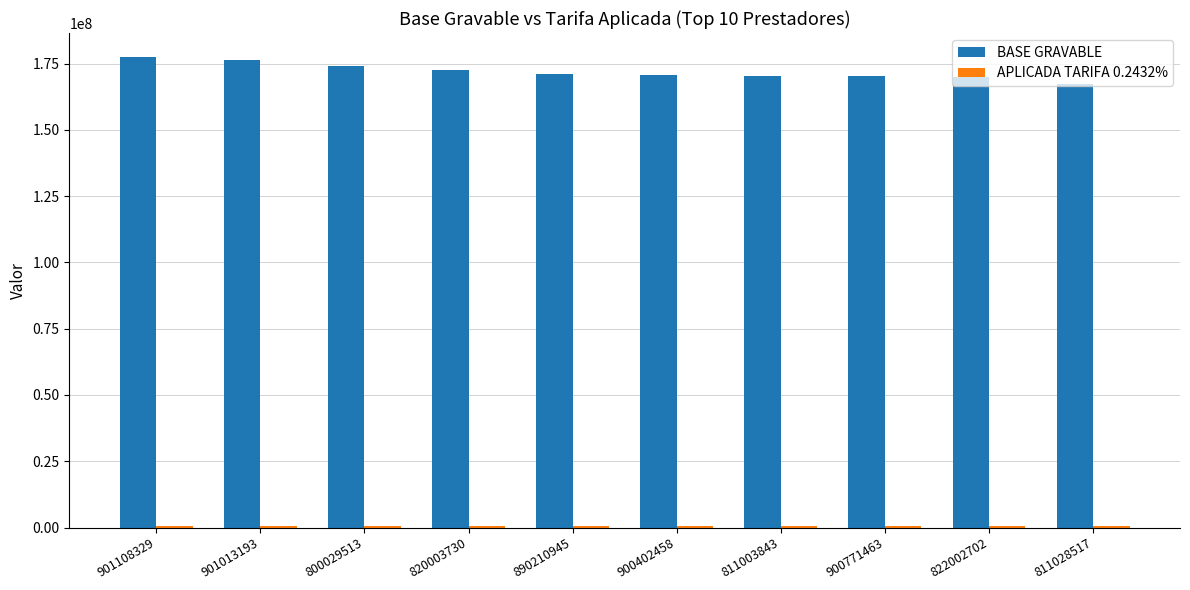

How many series are shown in this chart?

2